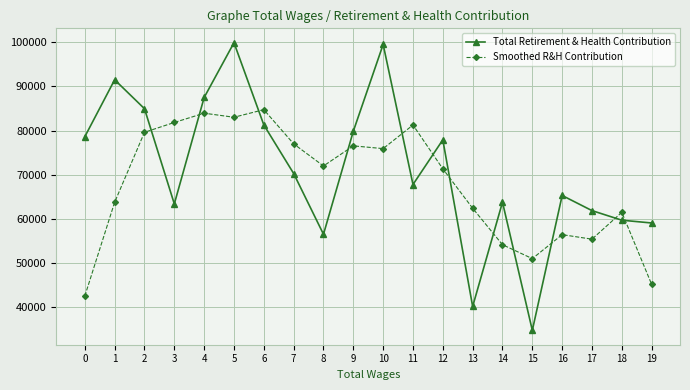

The value of Smoothed R&H Contribution at 19 is 68949.1. True or false?

False